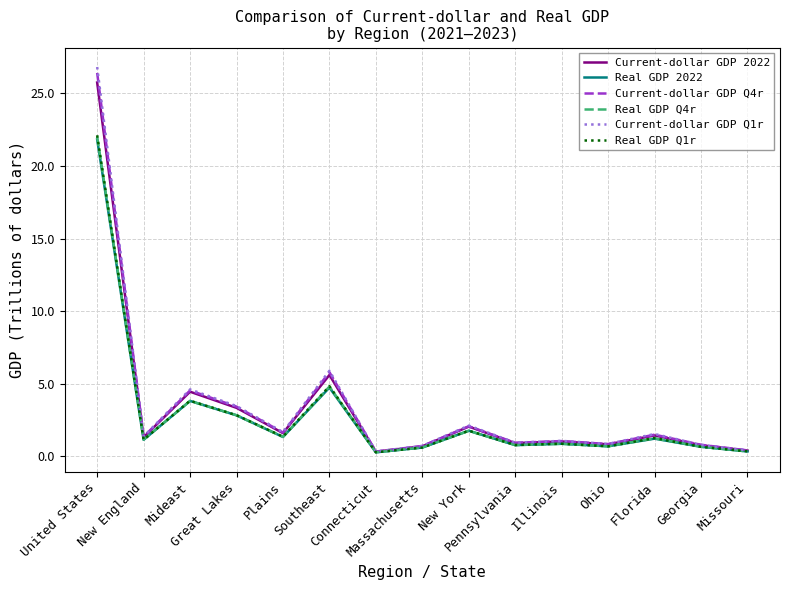

At which category does the chart reach its peak across all series?

United States